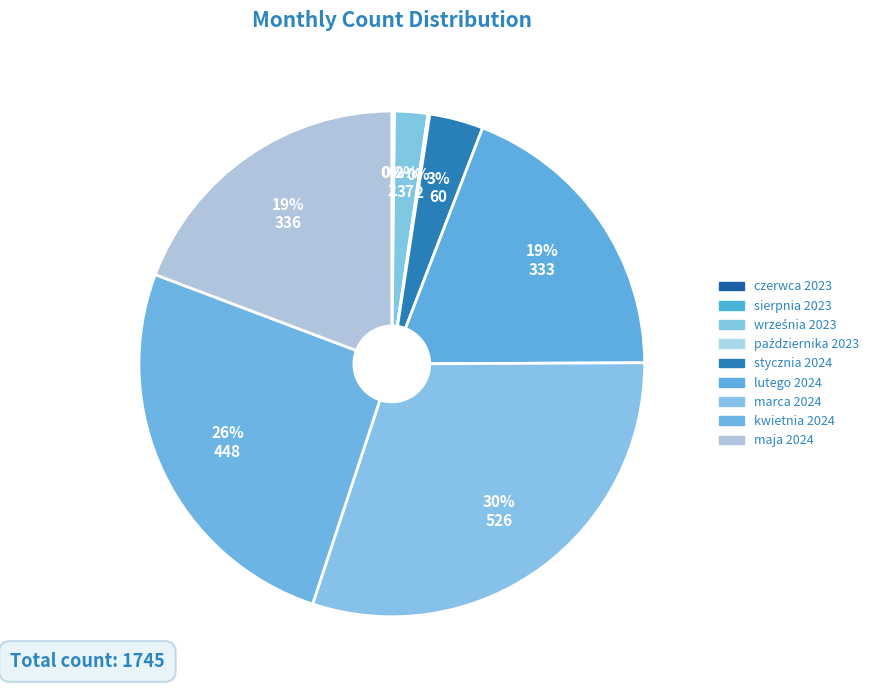

What is the change in value from stycznia 2024 to maja 2024?

+276